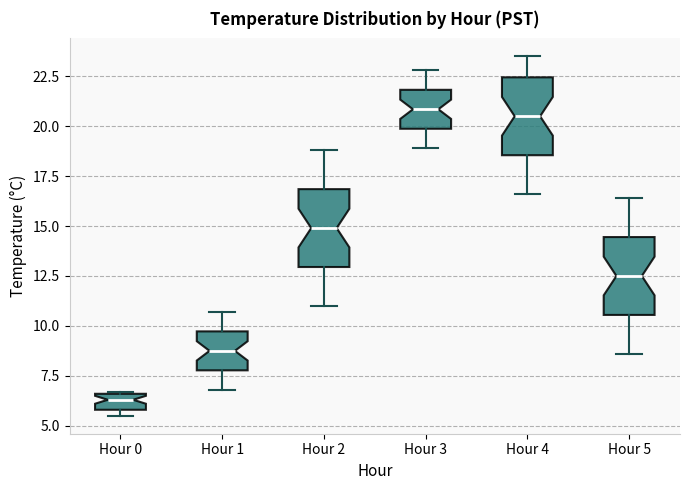

Reading left to right, read every box against the y-axis: the position of its median line, the range the box covers, and the ends of its whiskers. The values are not printed on the chart, so give them approximately, as read against the axis.

Hour 0: median 6.5 (inside the box), box 6.0 to 6.5, whiskers 5.5 to 6.5
Hour 1: median 9.0, box 8.0 to 9.5, whiskers 7.0 to 10.5
Hour 2: median 15.0, box 13.0 to 17.0, whiskers 11.0 to 19.0
Hour 3: median 21.0, box 20.0 to 22.0, whiskers 19.0 to 23.0
Hour 4: median 20.5, box 18.5 to 22.5, whiskers 16.5 to 23.5
Hour 5: median 12.5, box 10.5 to 14.5, whiskers 8.5 to 16.5